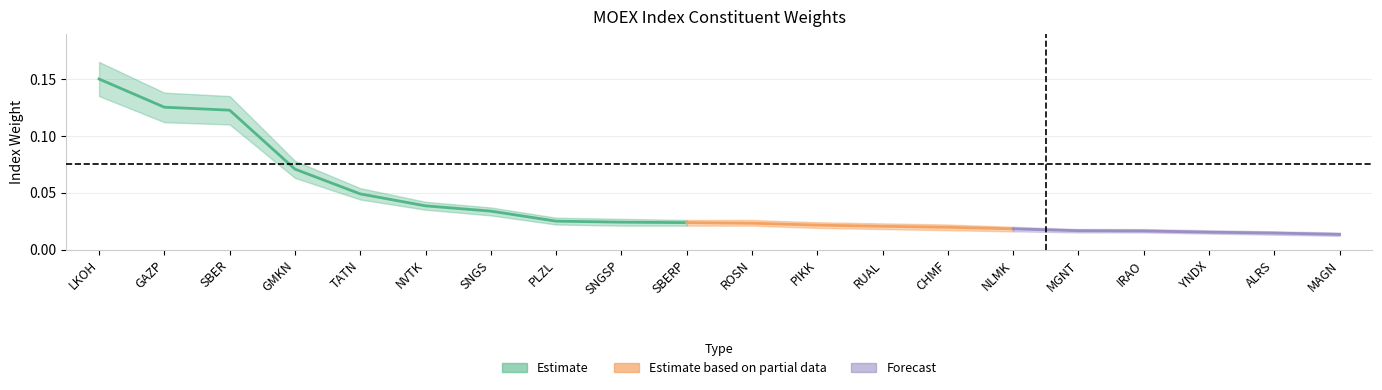

At how many categories does at least one series exceed 0?

20